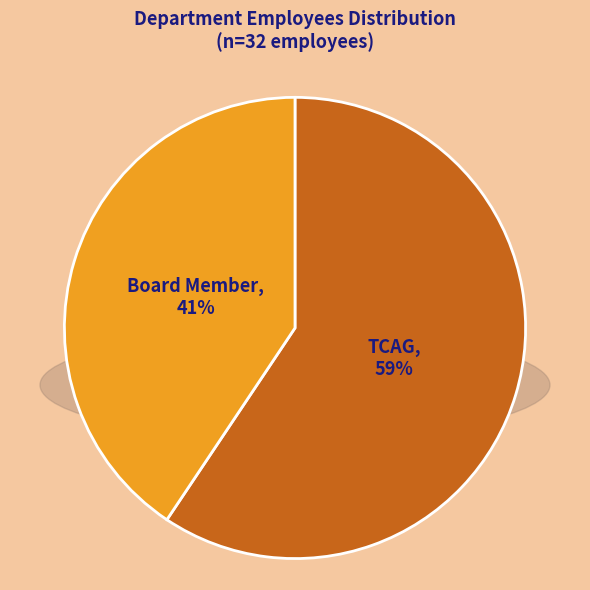

To the nearest percent, what is the average slice percentage?

50%